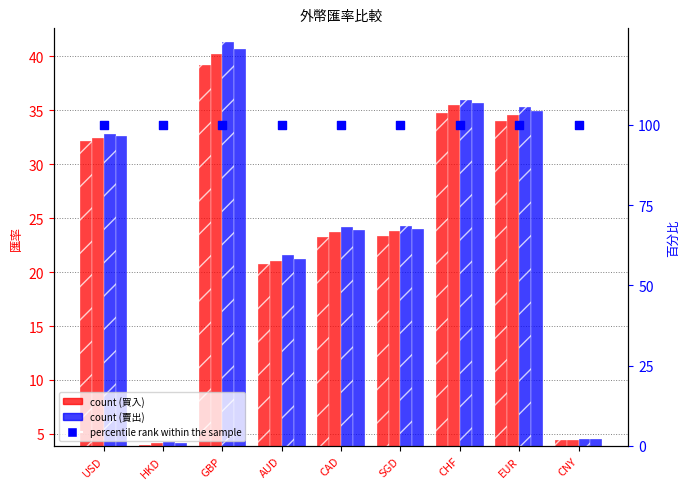

At how many categories does at least one series exceed 78?

9